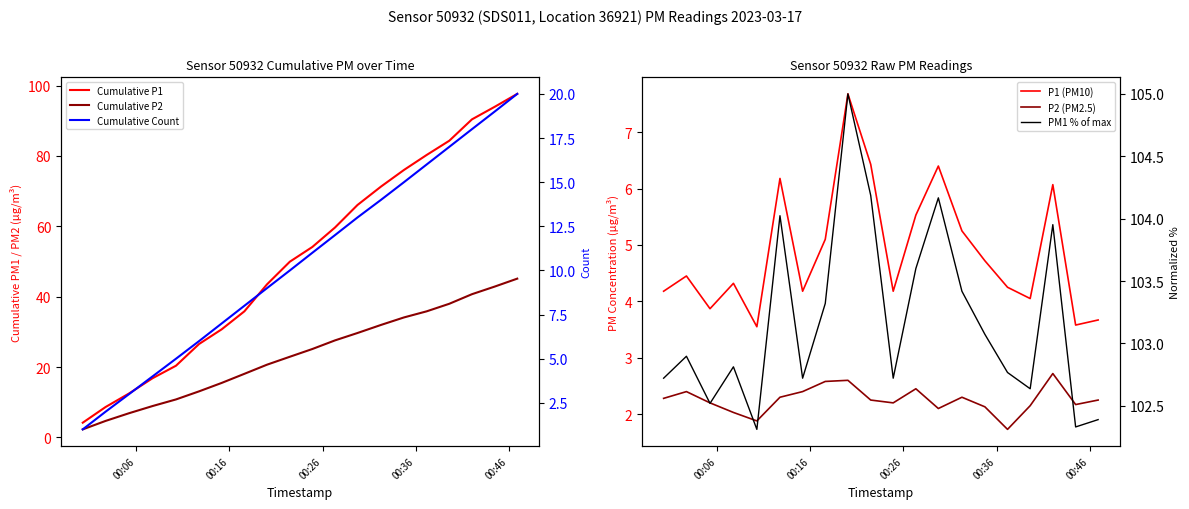

What are all the series names shown in the legend?

Cumulative P1, Cumulative P2, P1 (PM10), P2 (PM2.5), Cumulative Count, PM1 % of max